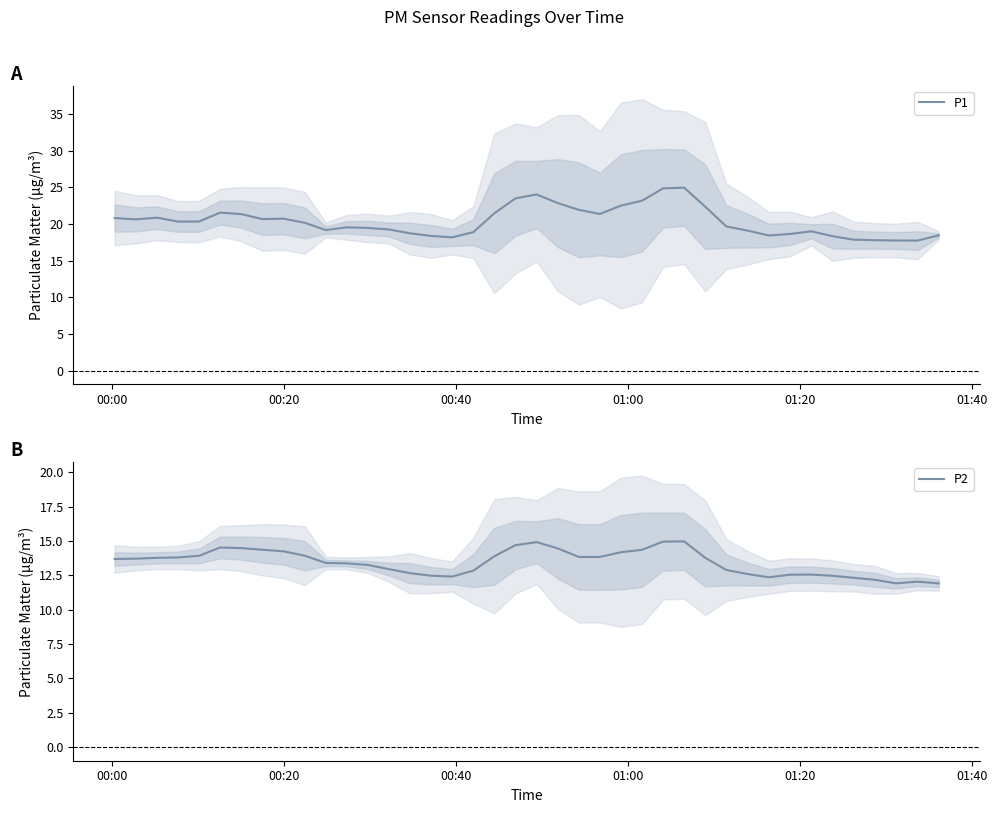

What is the lowest value of the P2 series?

11.9